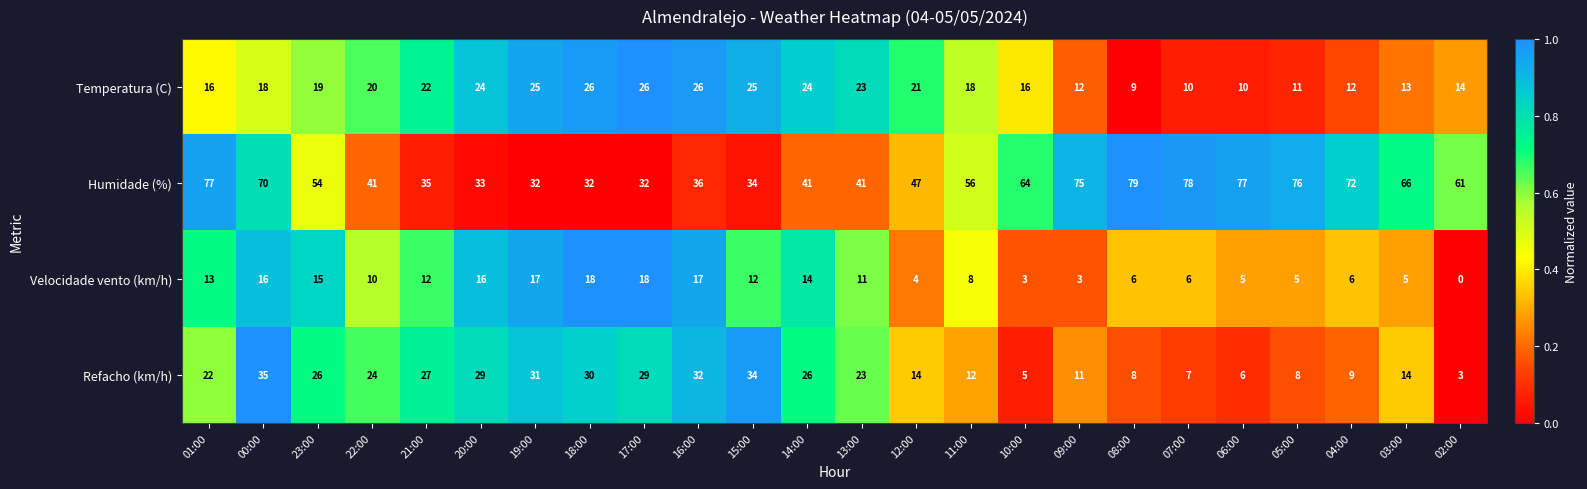

The value of Refacho (km/h) at 01:00 is 11. True or false?

False